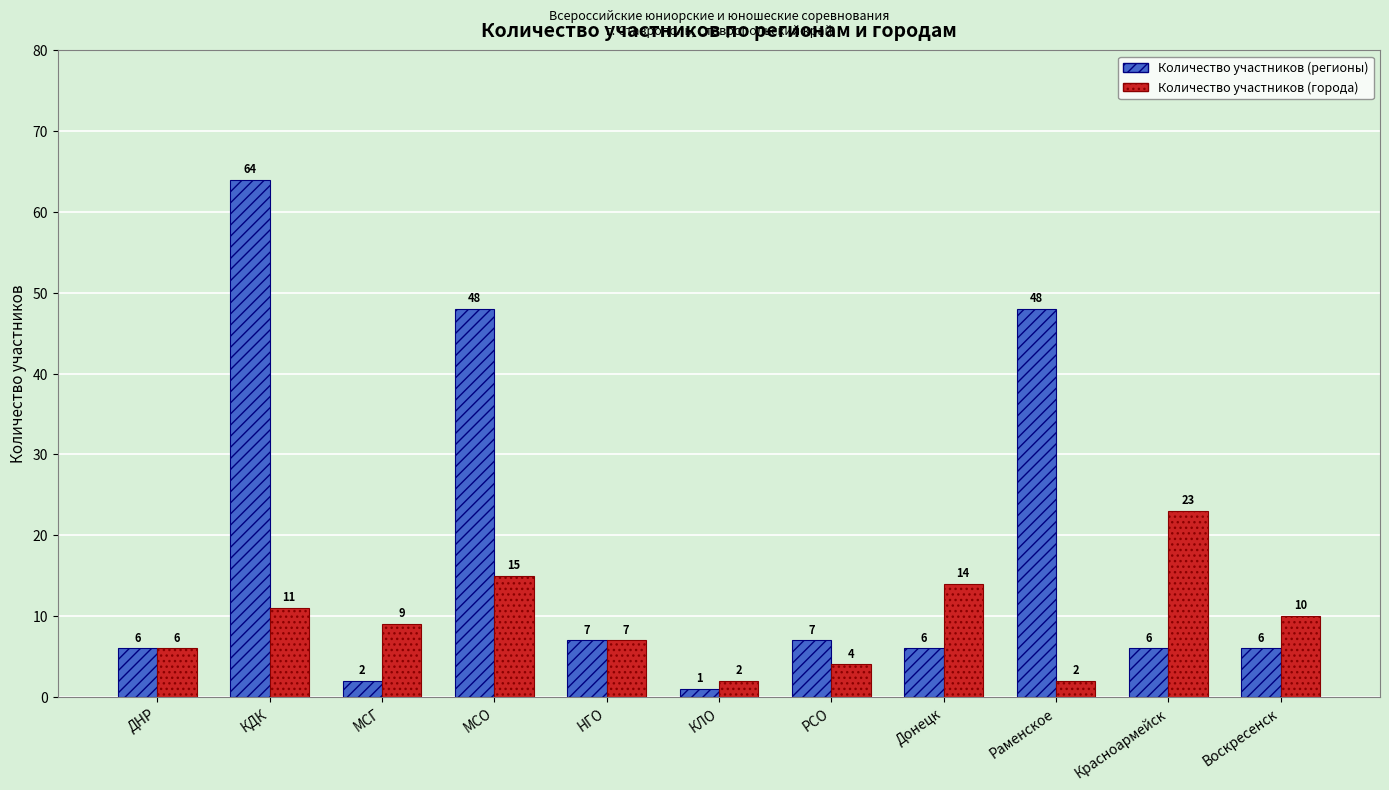

What is the maximum value for Количество участников (города)?

23